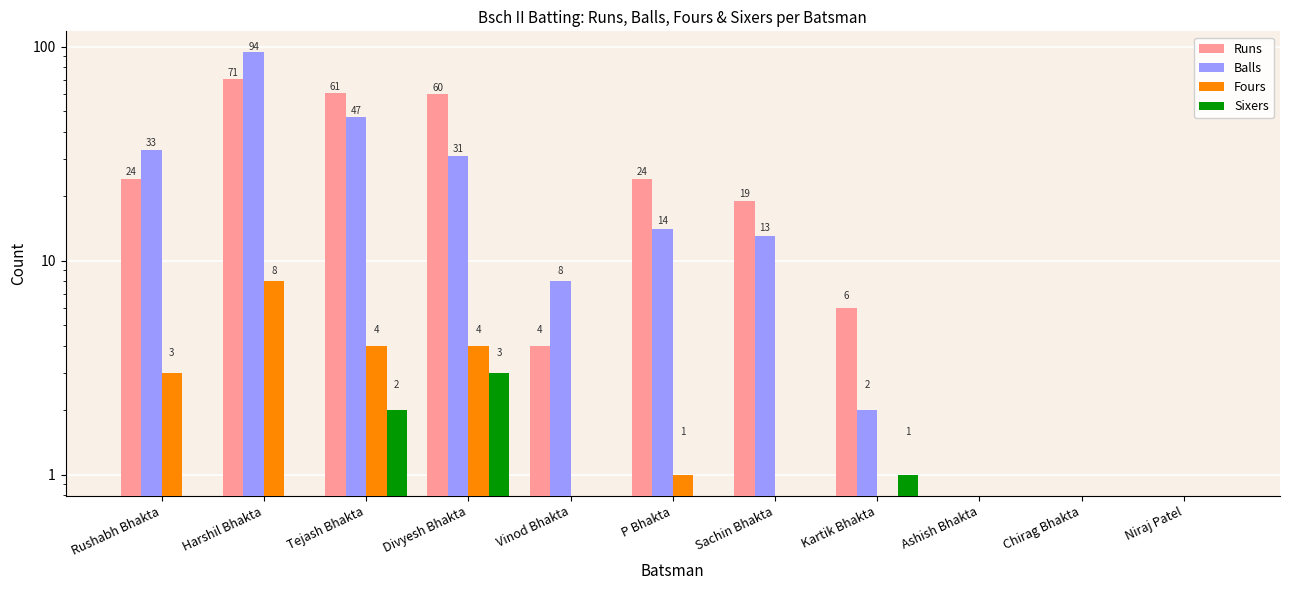

At how many categories does at least one series exceed 47?

3